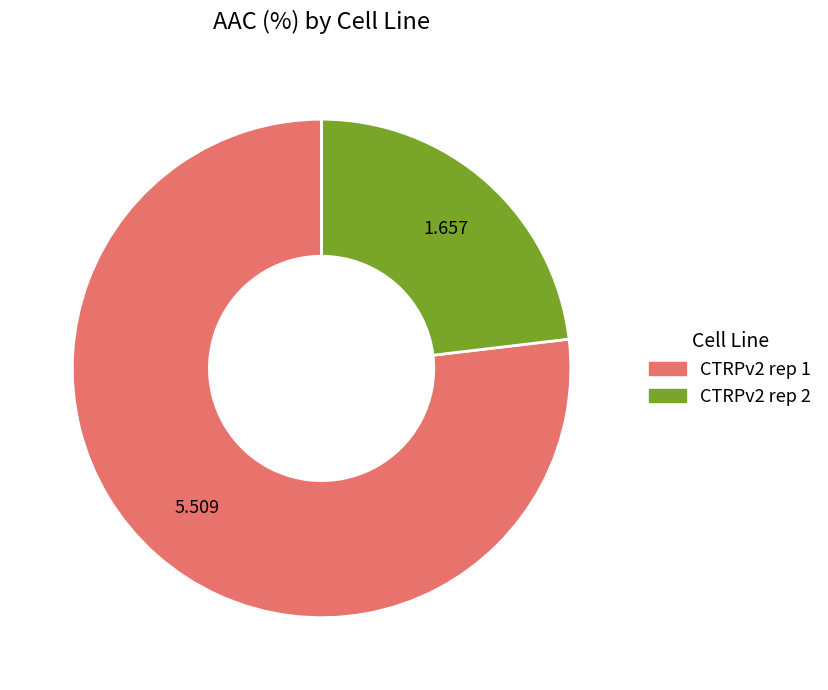

Do CTRPv2 rep 1 and CTRPv2 rep 2 together represent more than half of the pie?

Yes